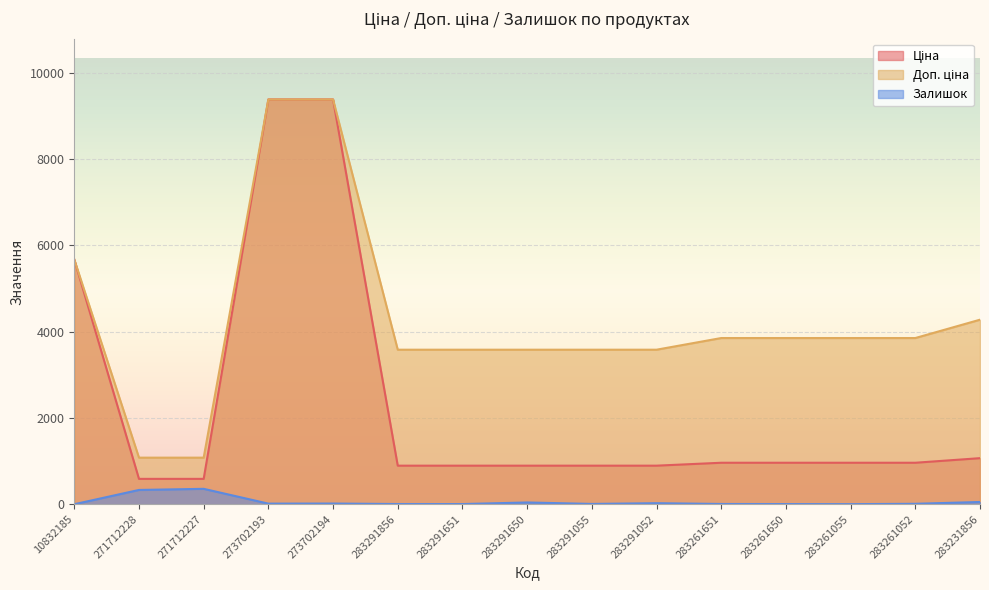

Reading right to left, what are all the values shown in this chart?

Ціна: 1069.8	963.5	963.5	963.5	963.5	895.9	895.9	895.9	895.9	895.9	9384.0	9384.0	589.9	589.9	5673.8
Доп. ціна: 4279.1	3854.0	3854.0	3854.0	3854.0	3583.6	3583.6	3583.6	3583.6	3583.6	9384.0	9384.0	1081.7	1081.7	5673.8
Залишок: 54.0	12.0	4.0	6.0	8.0	26.0	9.0	43.0	6.0	7.0	18.0	16.0	359.0	333.0	2.0